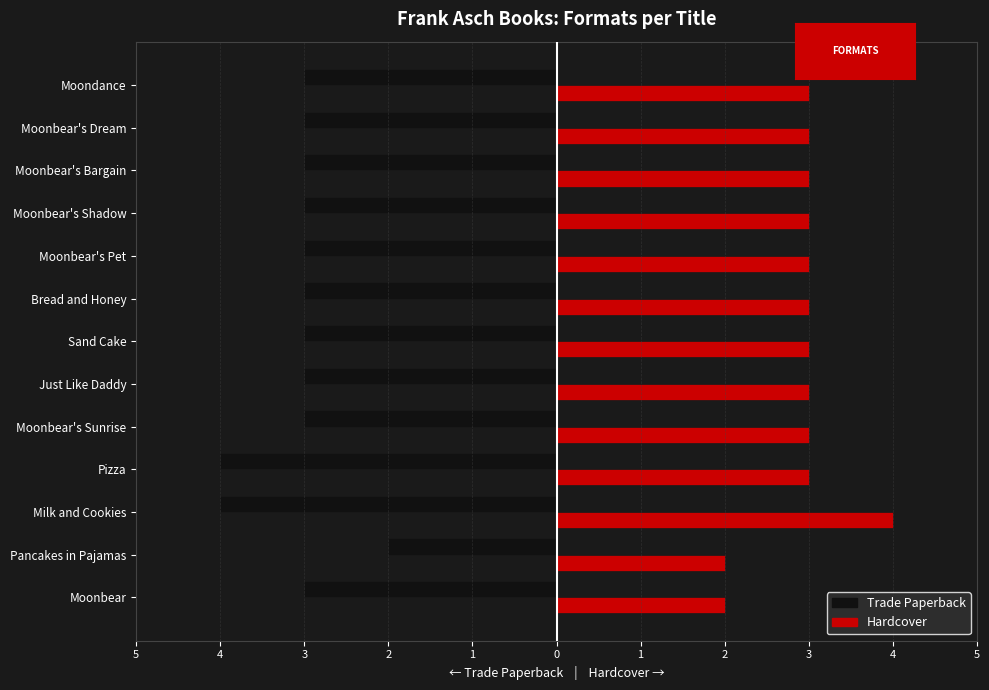

What are all the series names shown in the legend?

Trade Paperback, Hardcover